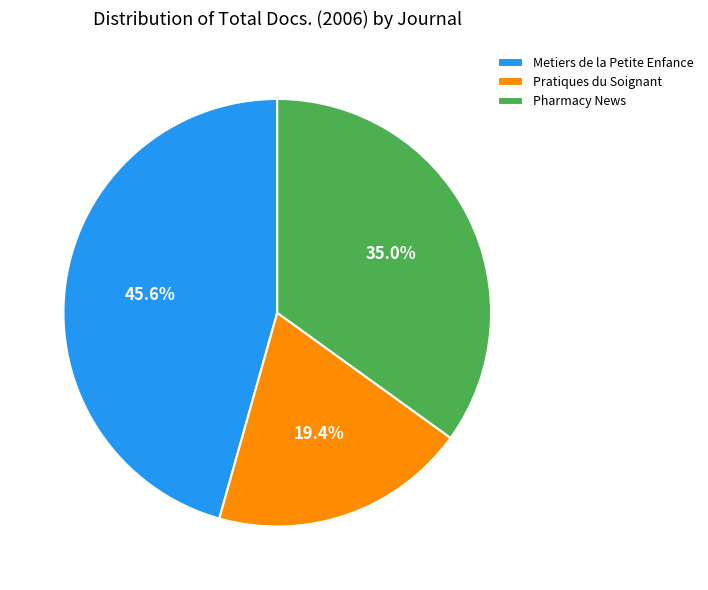

Do Metiers de la Petite Enfance and Pratiques du Soignant together represent more than half of the pie?

Yes